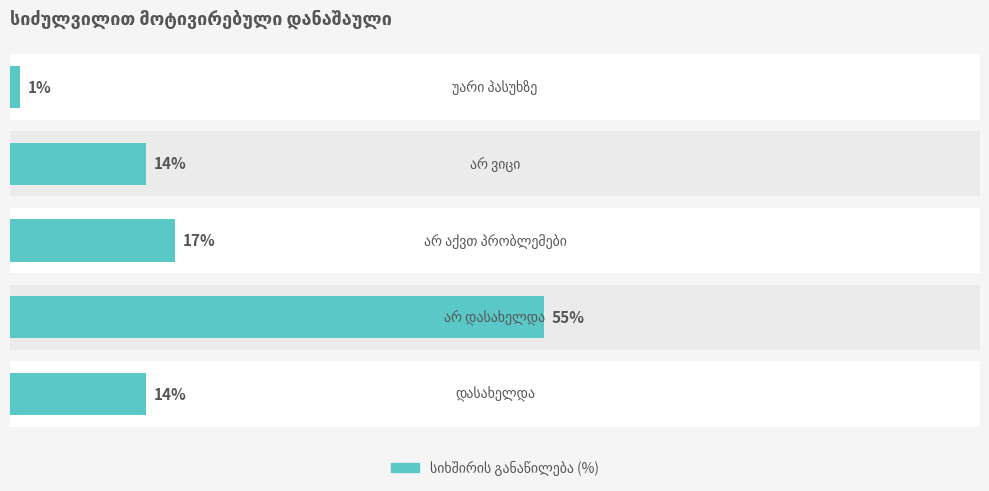

How many values are below 14?

1